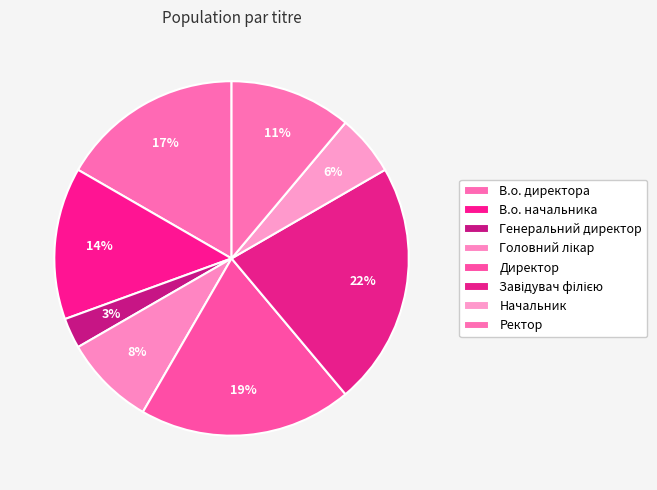

How many segments does this pie chart have?

8